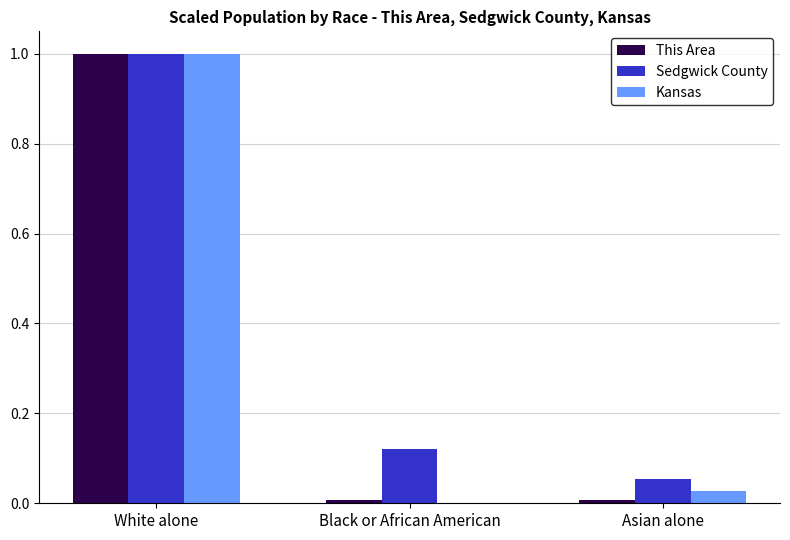

Which category has the highest value across all series?

White alone